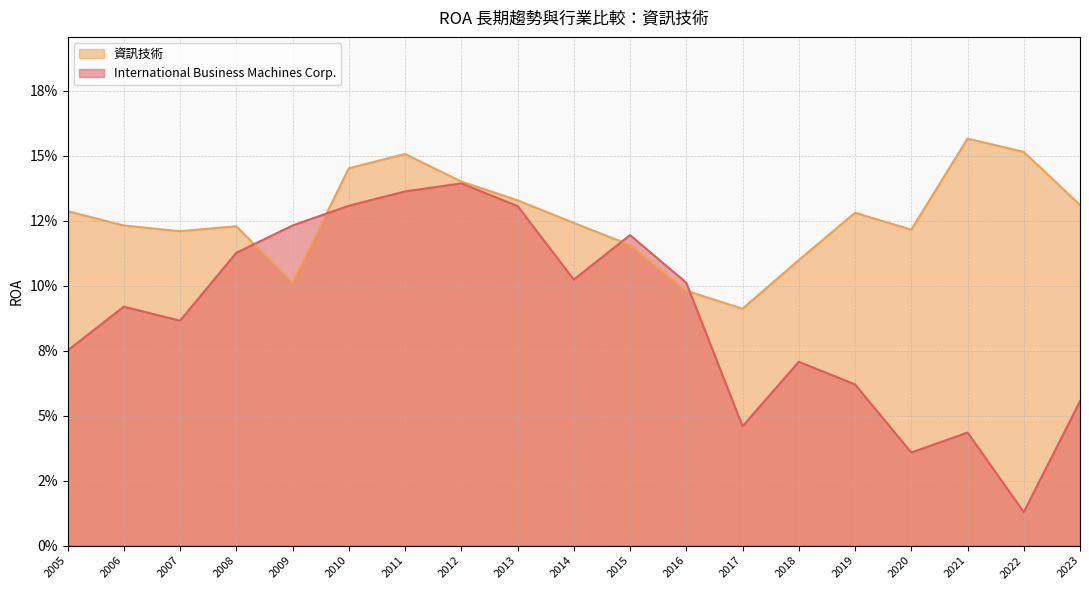

At which category is the sum across all series the highest?

2011